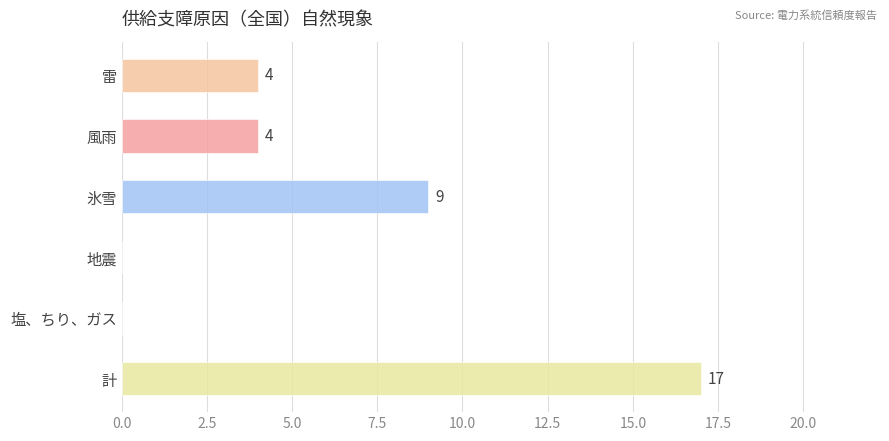

The chart shows a value of 5 at 雷. True or false?

False